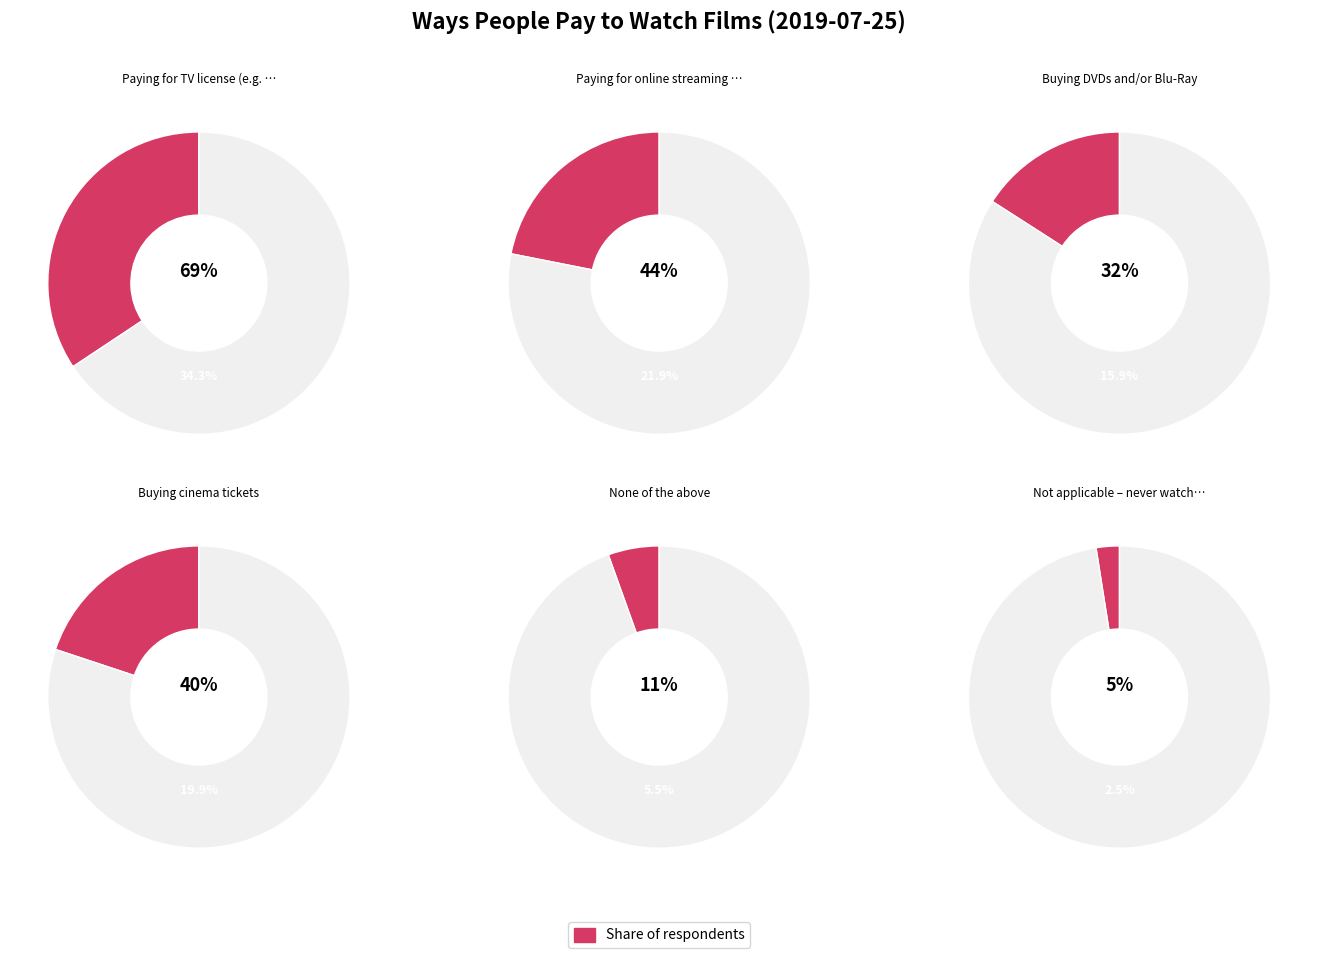

True or false: Paying for online streaming service accounts for 22% of the total.

True